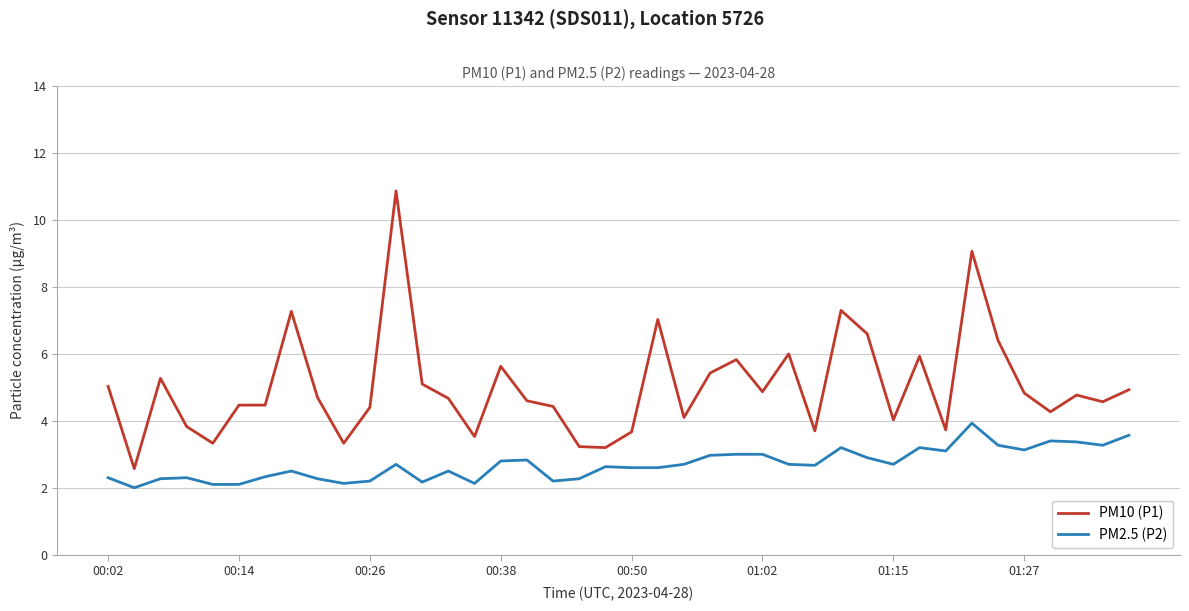

Is this an area chart (filled region under the line)?

No